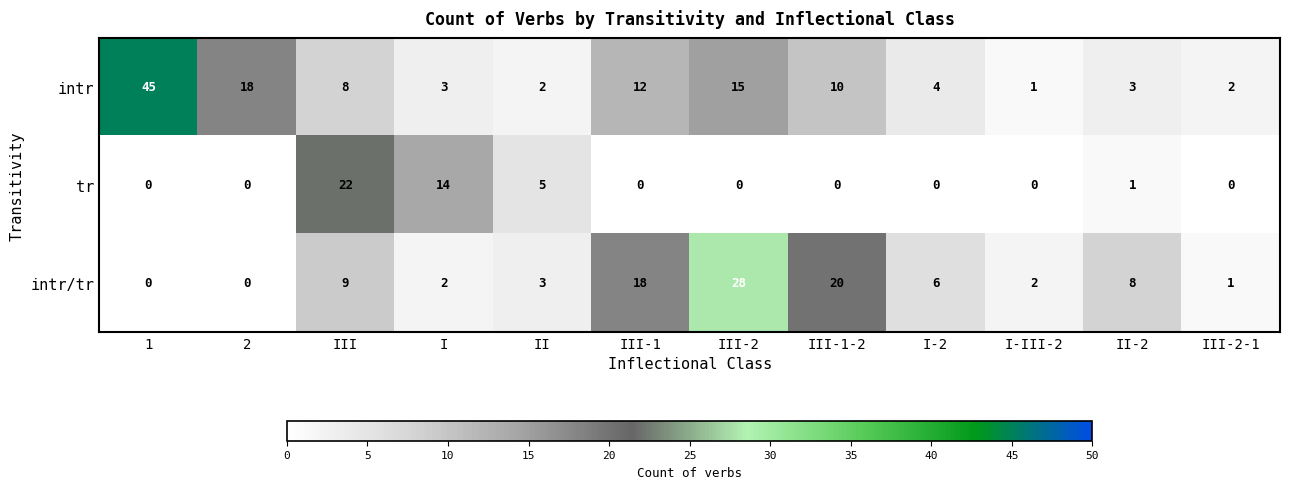

What is the difference between the highest and lowest values at III-1-2?

20